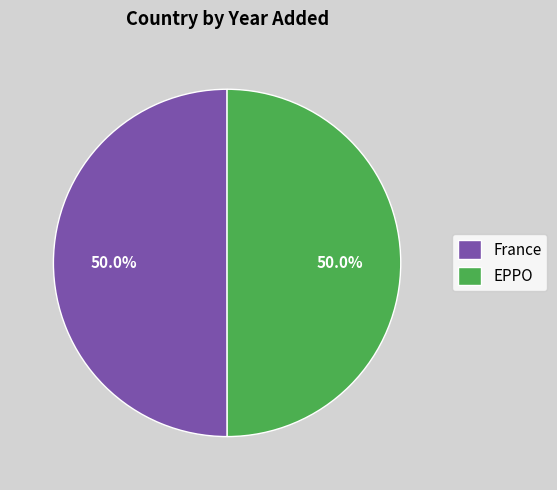

What percentage do France and EPPO together represent?

100.0%